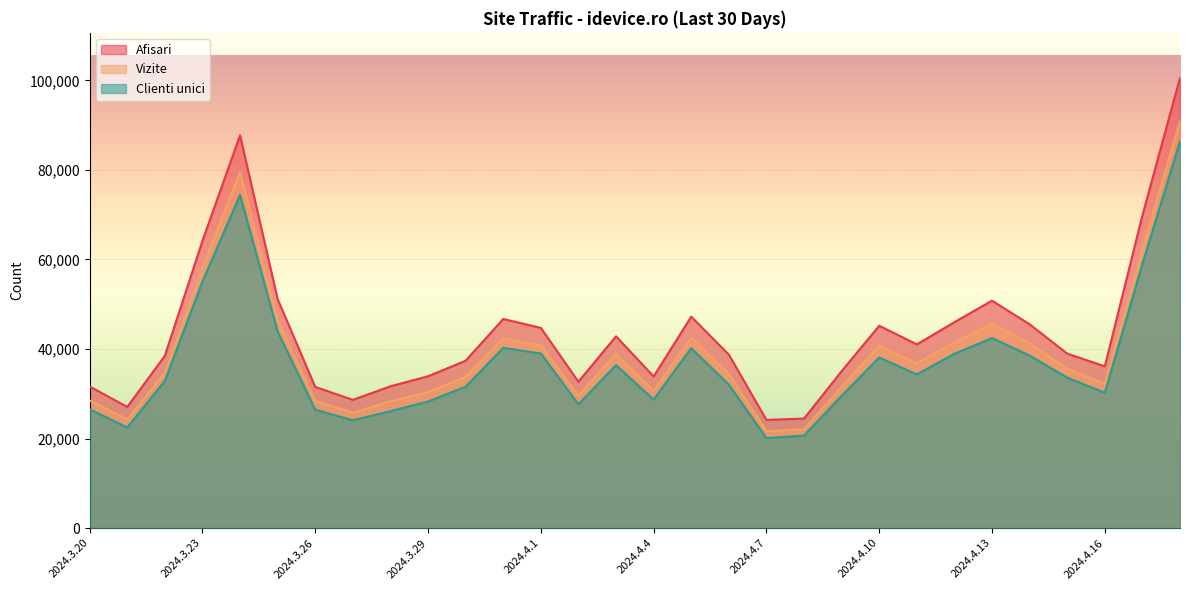

What is the difference between the maximum and minimum values in the Clienti unici series?

66325